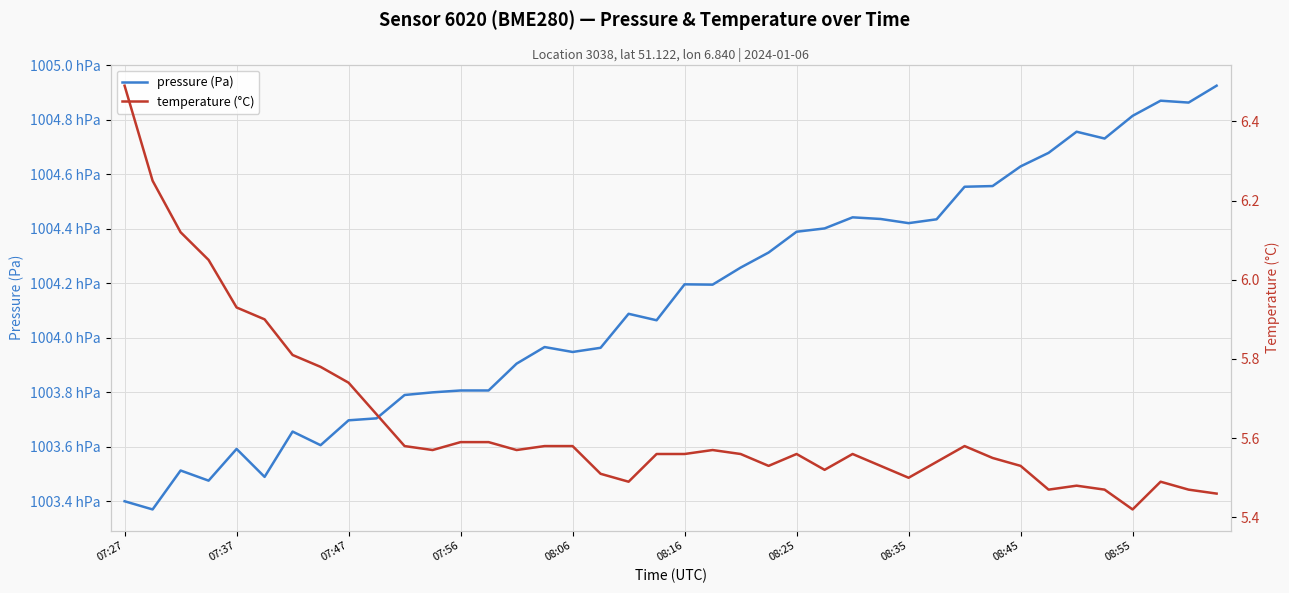

Reading left to right, transcribe all the data shown in this chart.

pressure (Pa): 100340.0	100337.0	100351.3	100347.6	100359.2	100349.0	100365.6	100360.6	100369.7	100370.4	100379.0	100380.0	100380.7	100380.7	100390.5	100396.6	100394.8	100396.3	100408.8	100406.4	100419.6	100419.5	100425.7	100431.2	100438.9	100440.1	100444.2	100443.6	100442.0	100443.4	100455.4	100455.6	100462.8	100467.8	100475.6	100473.1	100481.4	100486.9	100486.2	100492.4
temperature (°C): 6.5	6.2	6.1	6.0	5.9	5.9	5.8	5.8	5.7	5.7	5.6	5.6	5.6	5.6	5.6	5.6	5.6	5.5	5.5	5.6	5.6	5.6	5.6	5.5	5.6	5.5	5.6	5.5	5.5	5.5	5.6	5.5	5.5	5.5	5.5	5.5	5.4	5.5	5.5	5.5